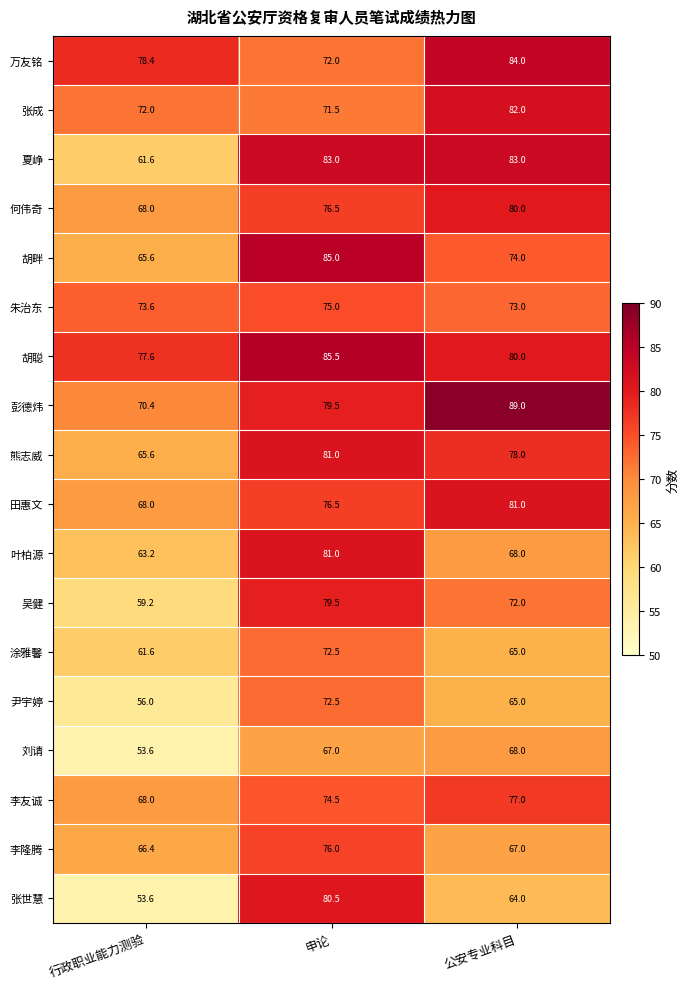

Which category has the lowest value across all series?

行政职业能力测验